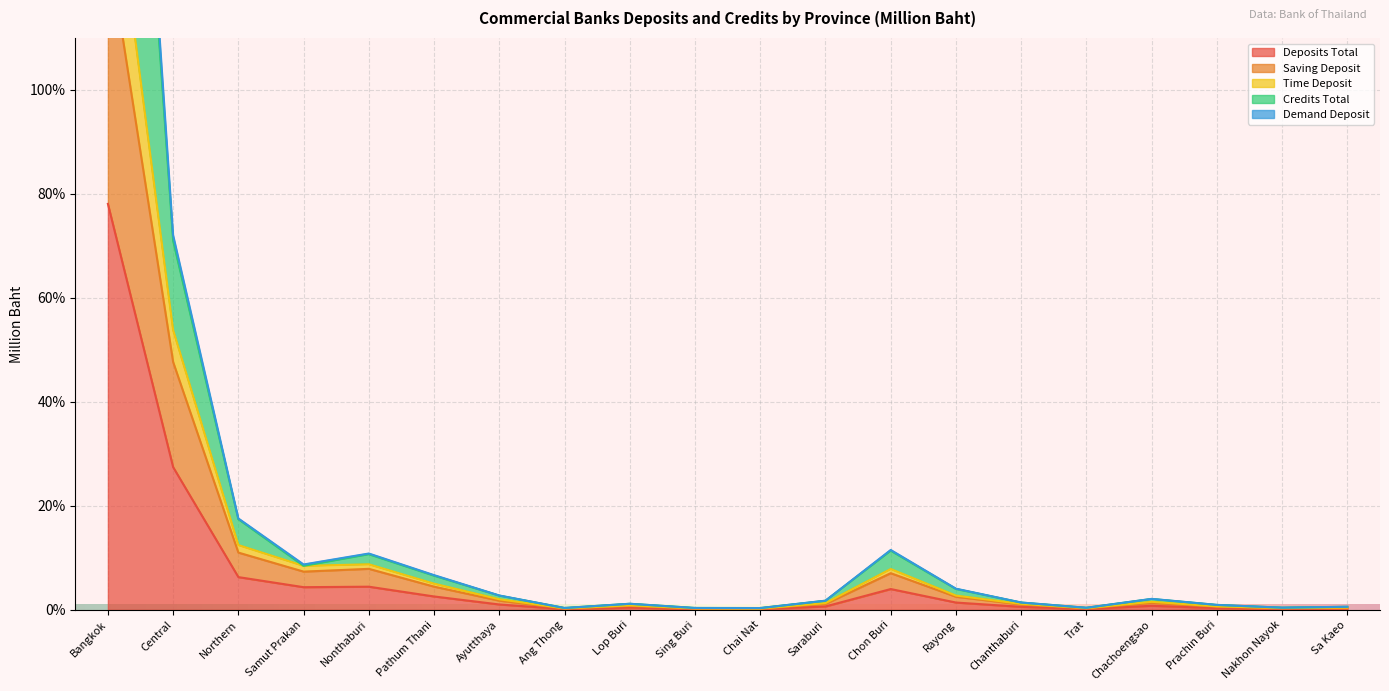

How many interior local valleys does the Time Deposit series have?

5